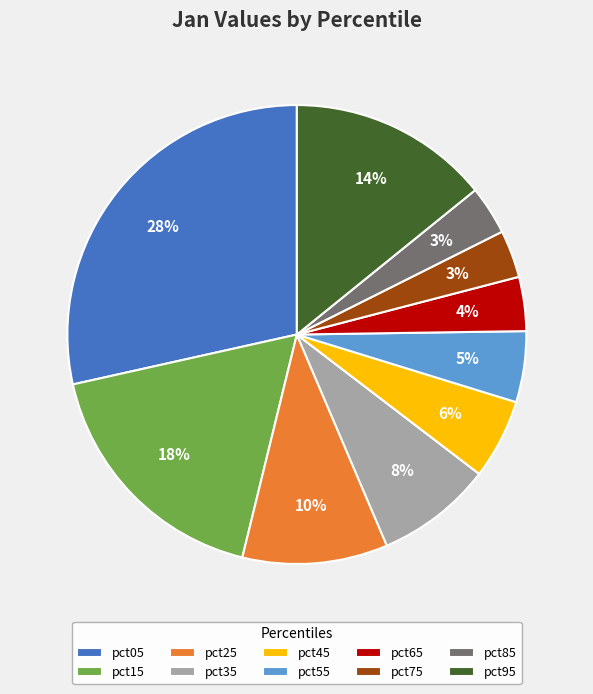

What percentage is the pct85 slice, to the nearest percent?

3%